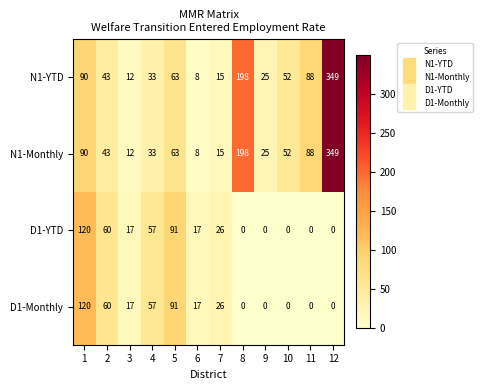

What is the difference between the maximum and minimum values in the N1-YTD series?

341